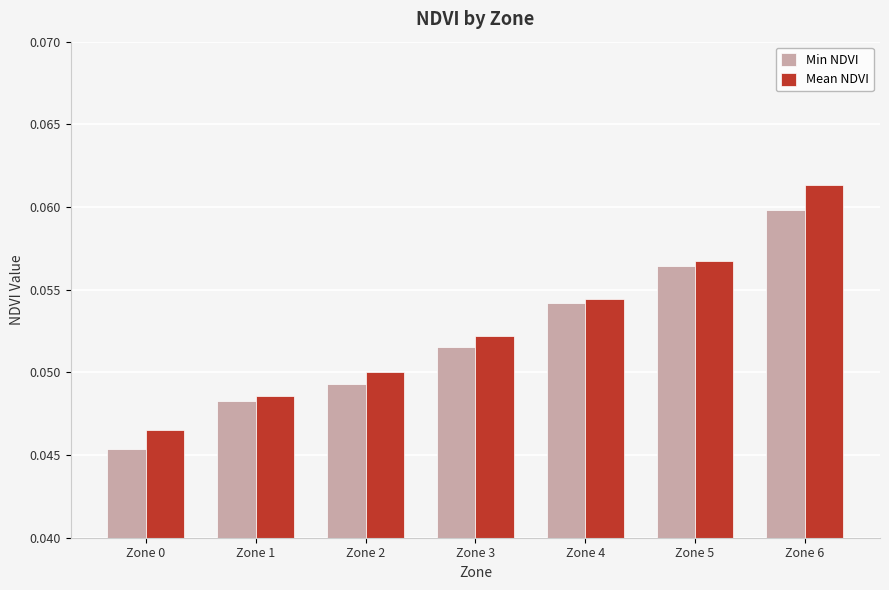

Is it true that Mean NDVI equals 0.1 at Zone 1?

False